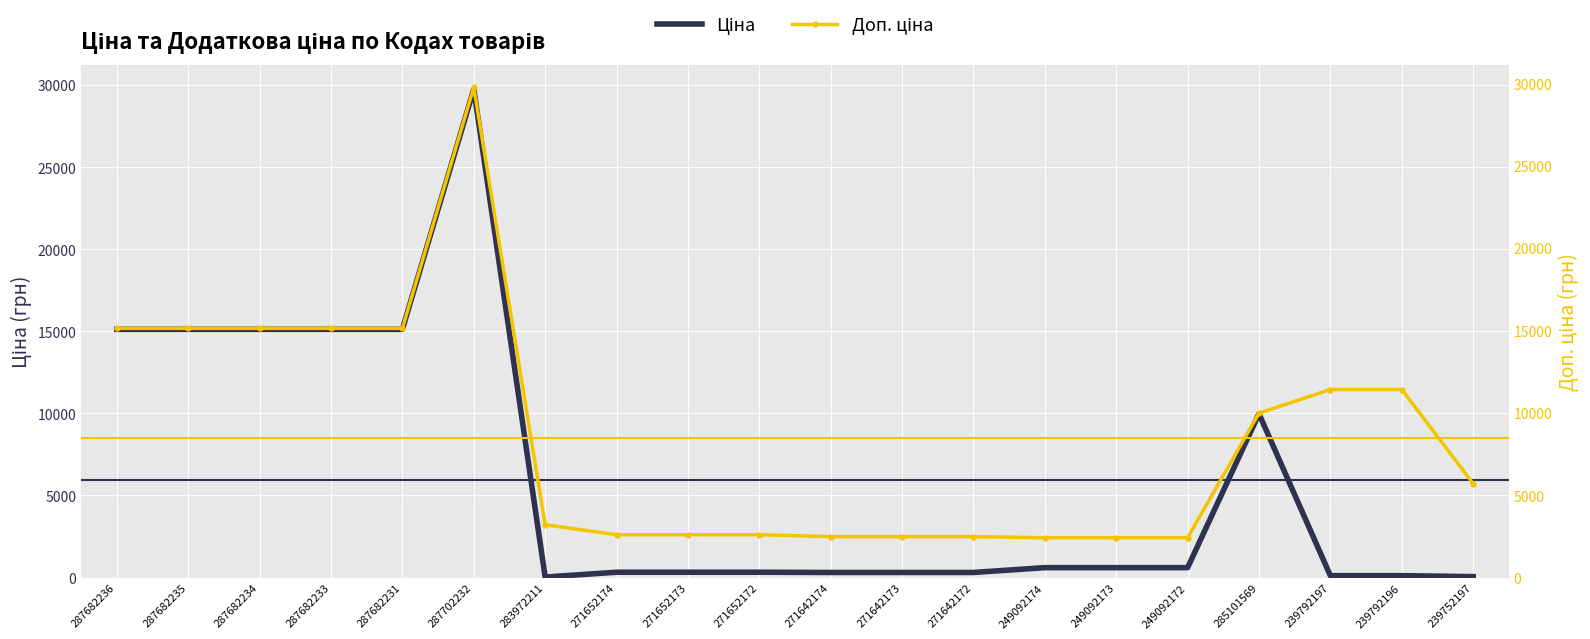

Count the number of categories in the chart.

20